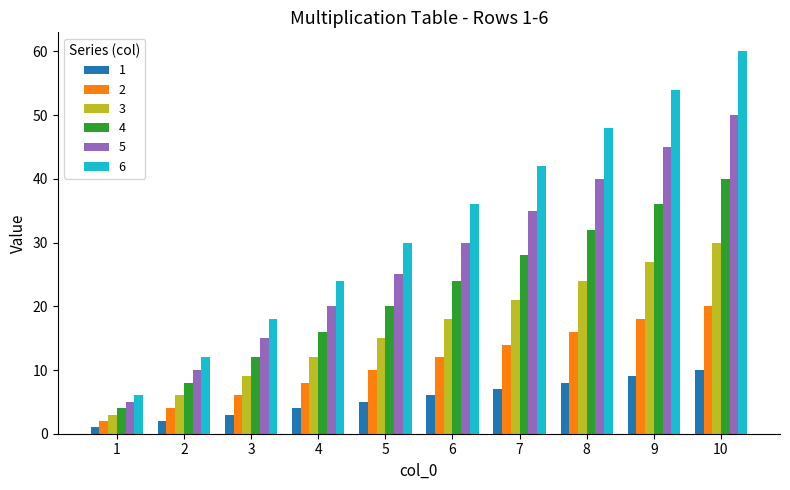

Is it true that 6 equals 48 at 8?

True